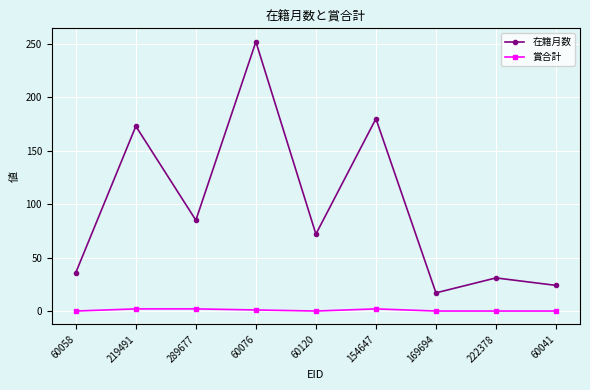

How many series are shown in this chart?

2